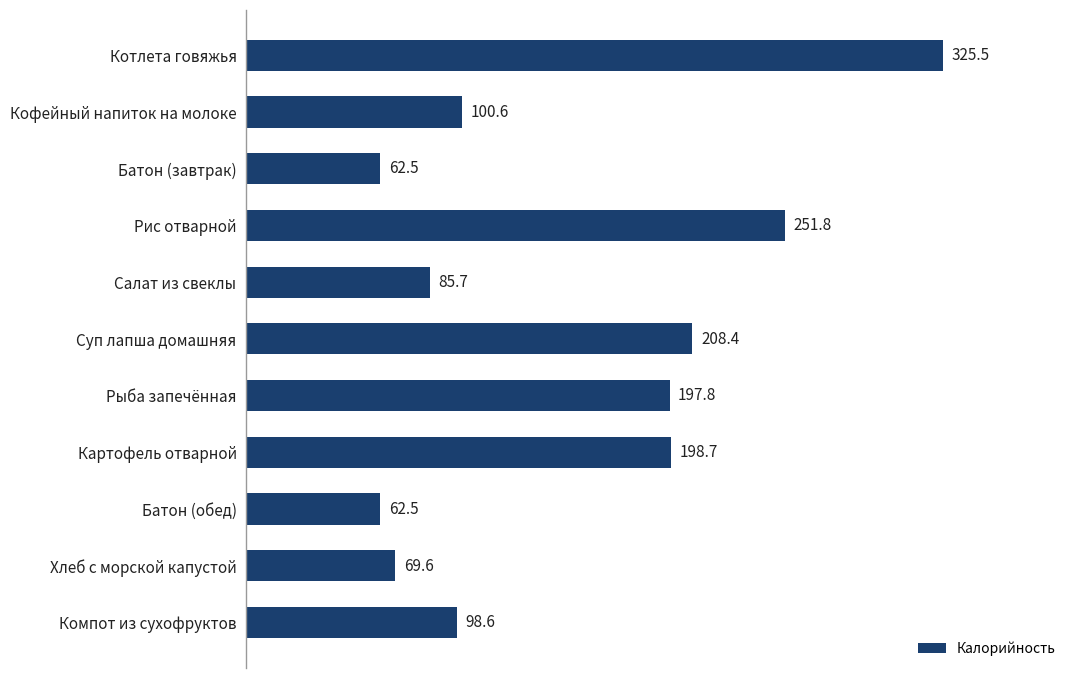

What is the greatest value displayed?

325.5